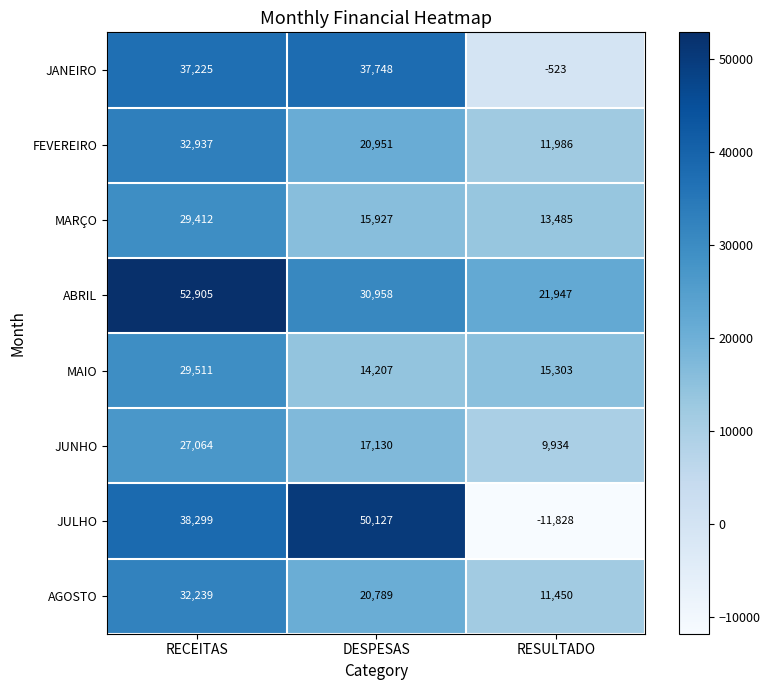

What is the total value across all series at RESULTADO?

71754